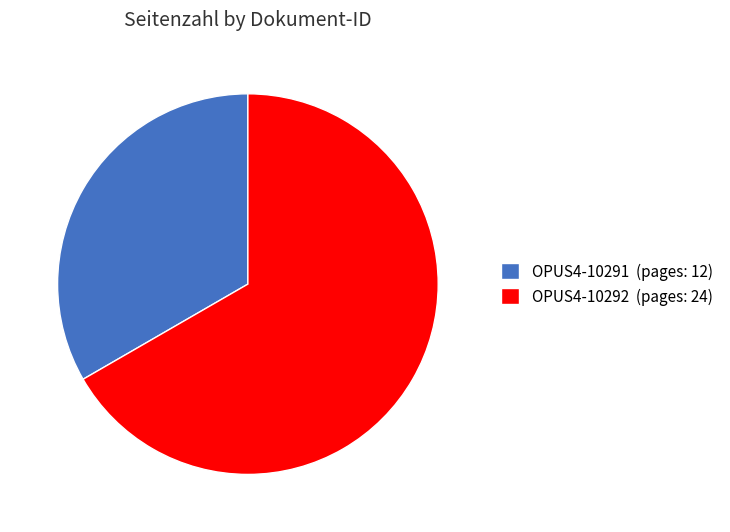

Which has a higher value, OPUS4-10291 or OPUS4-10292?

OPUS4-10292